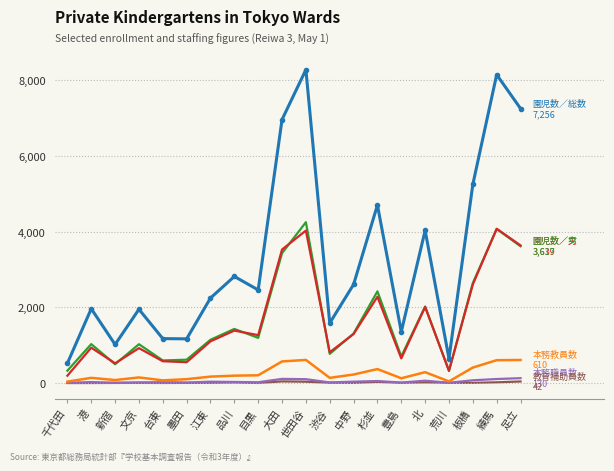

What is the maximum value shown in the chart?

8282